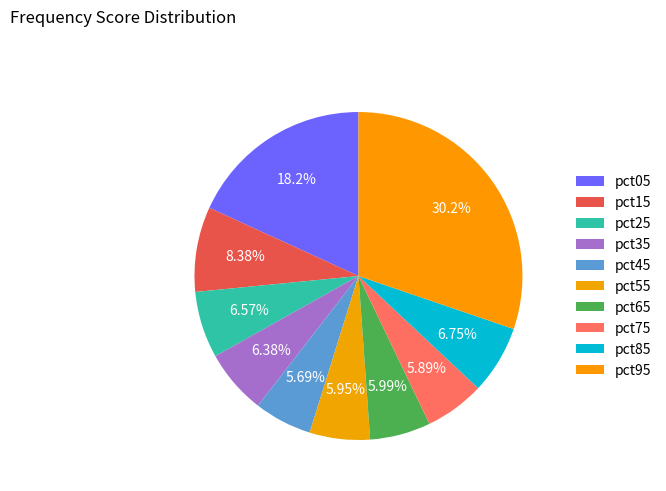

To the nearest percent, what is the difference between the pct55 and pct95 slice percentages?

24%